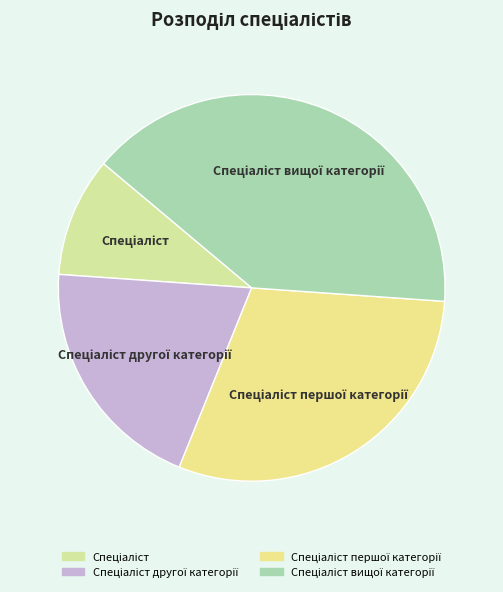

Is there any slice that represents more than half of the pie?

No